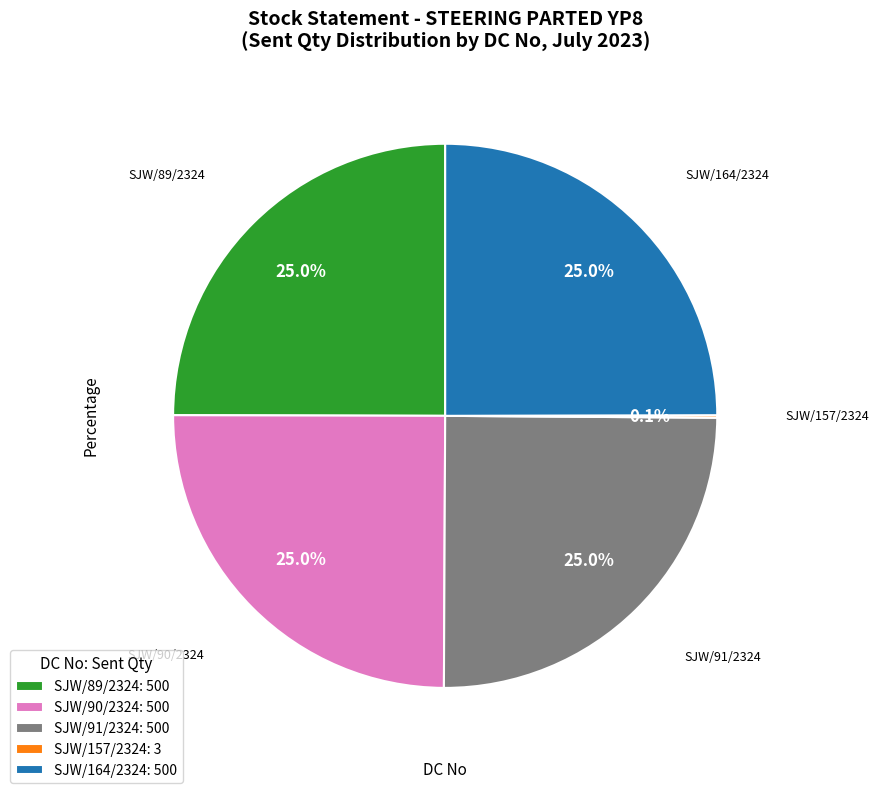

How much of the chart is everything except SJW/89/2324?

75.0%